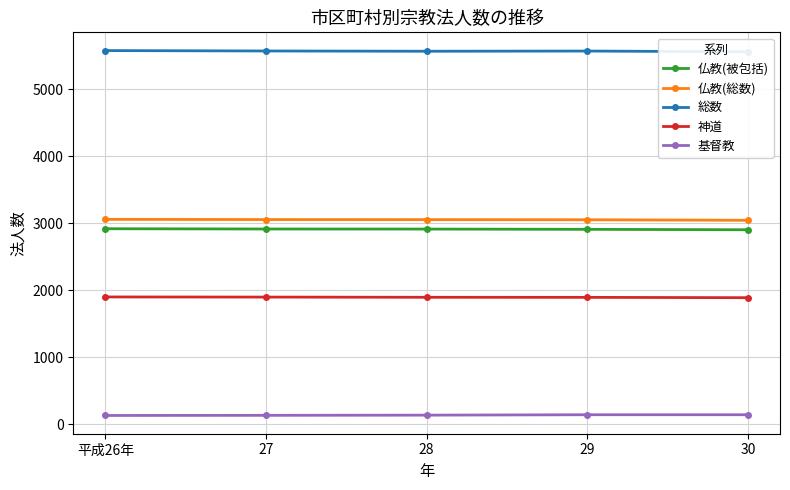

True or false: 神道 and 仏教(総数) intersect in this chart.

False